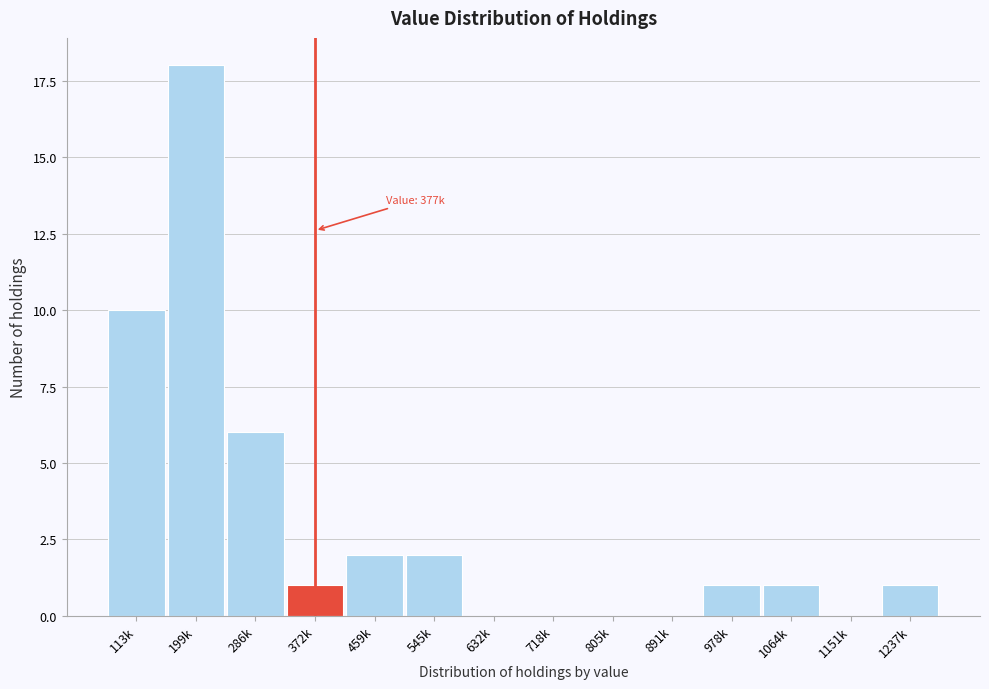

Reading left to right, what are all the values shown in this chart?

113k=10	199k=18	286k=6	372k=1	459k=2	545k=2	632k=0	718k=0	805k=0	891k=0	978k=1	1064k=1	1151k=0	1237k=1